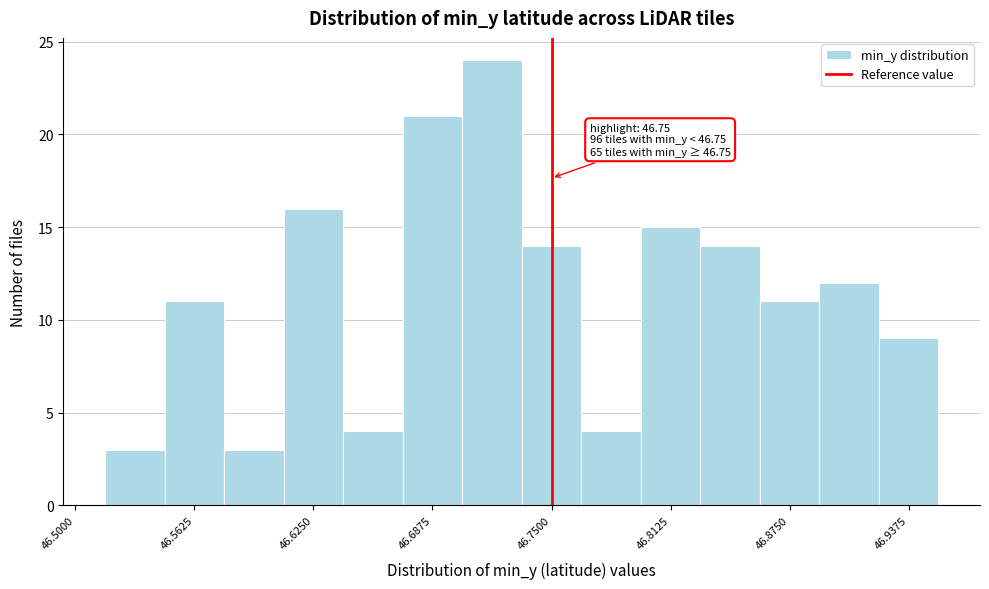

Read against the x-axis, roughly where is the centre of the tallest bar?

46.72